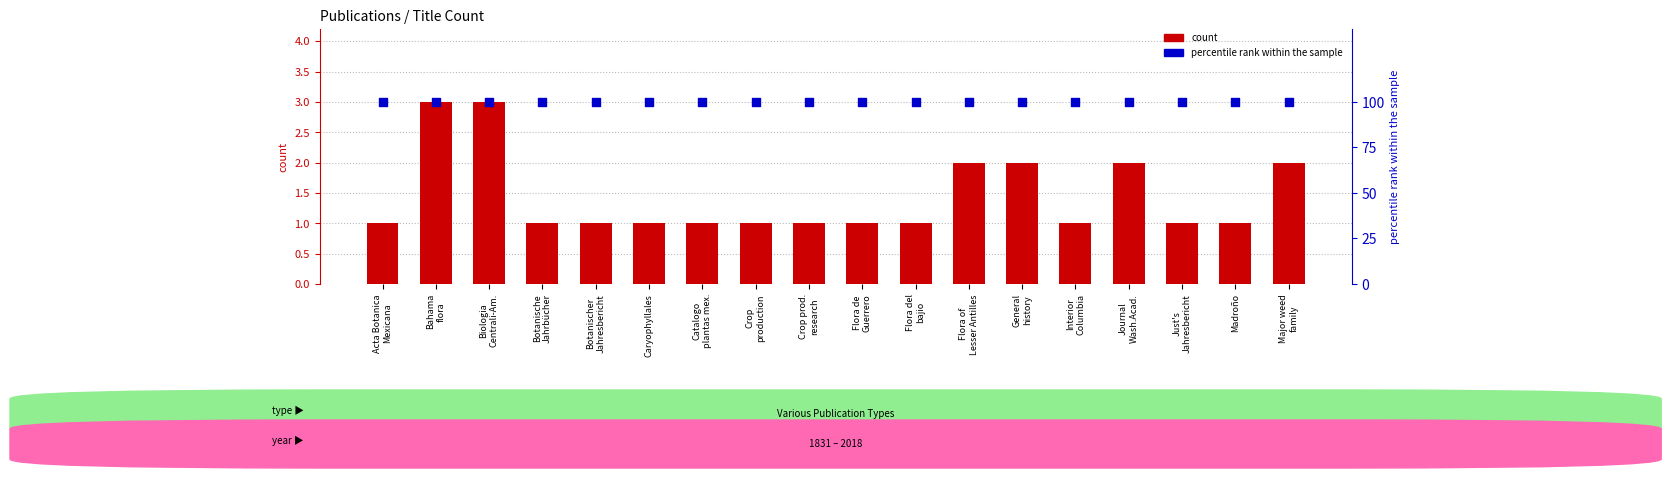

Which series has the largest Y range (max minus min)?

count